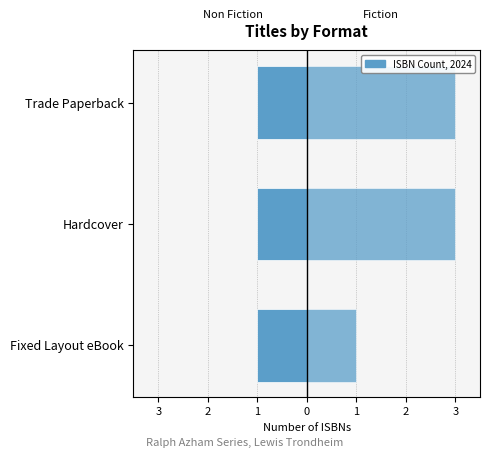

How many bars are there in total?

6